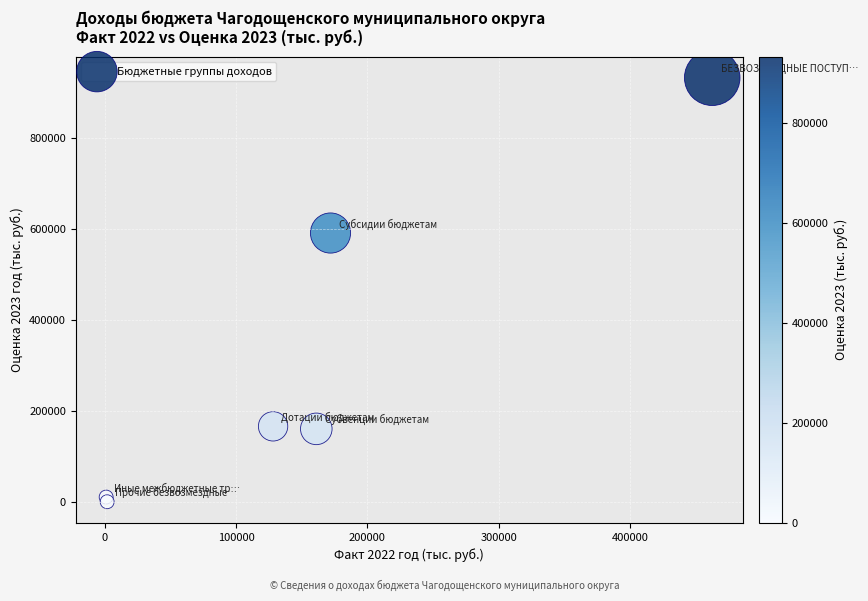

What Y value in the scatter plot is closest to 467293?

591993.5